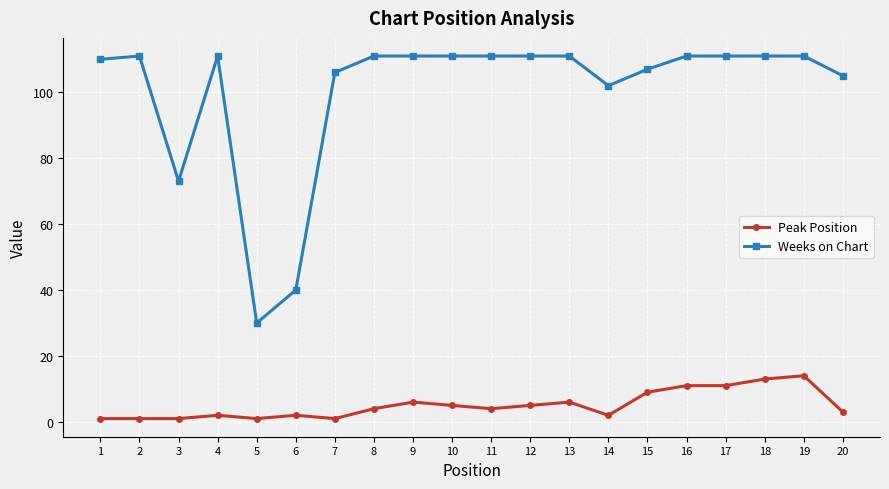

True or false: Weeks on Chart has more than 1 points higher than both neighbors.

True